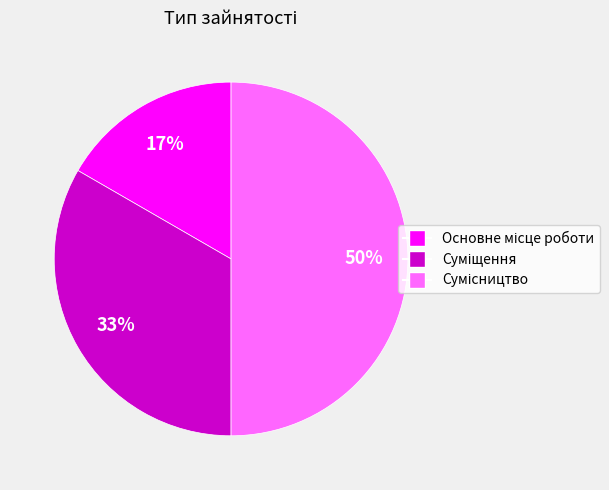

To the nearest percent, what is the average slice percentage?

33%